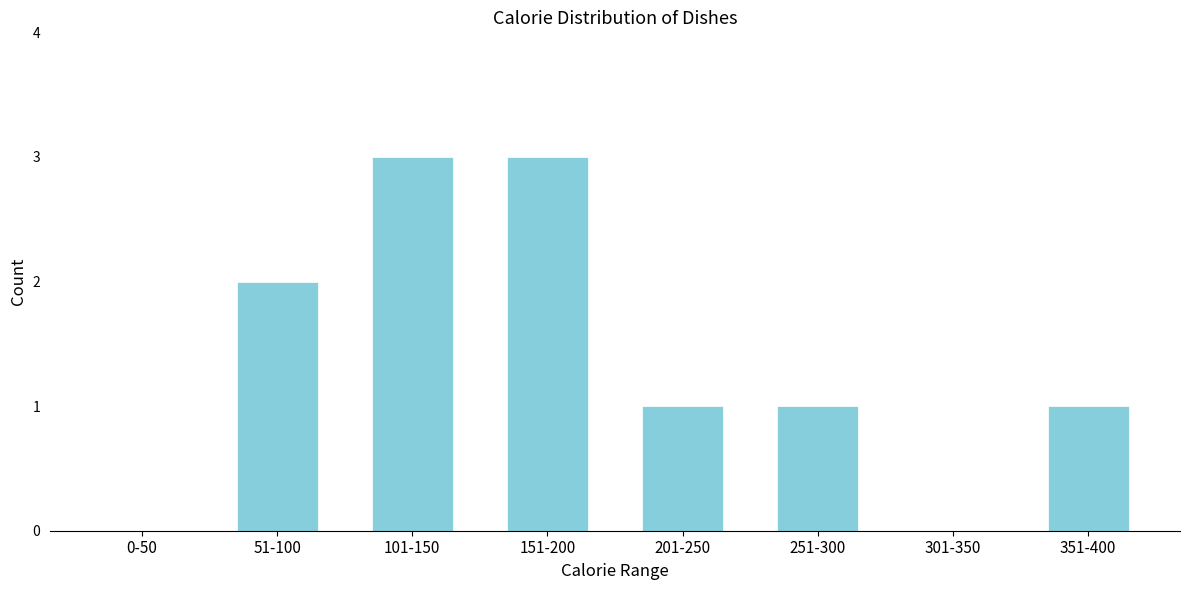

Reading left to right, list all the values displayed in this chart.

0-50=0	51-100=2	101-150=3	151-200=3	201-250=1	251-300=1	301-350=0	351-400=1